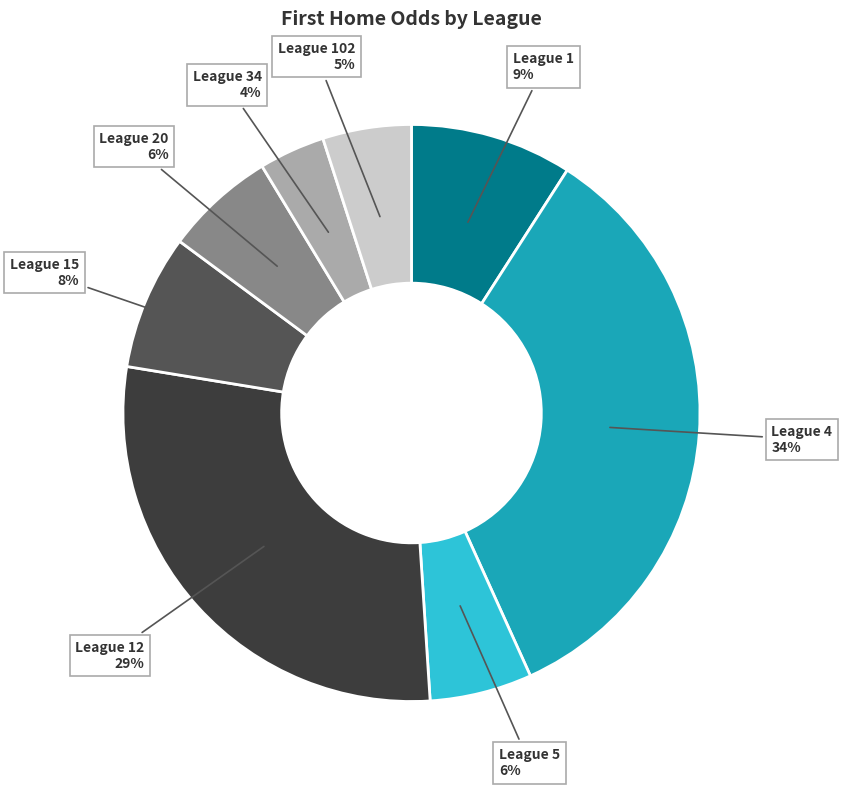

To the nearest percent, what is the combined percentage of League 1 and League 20?

15%